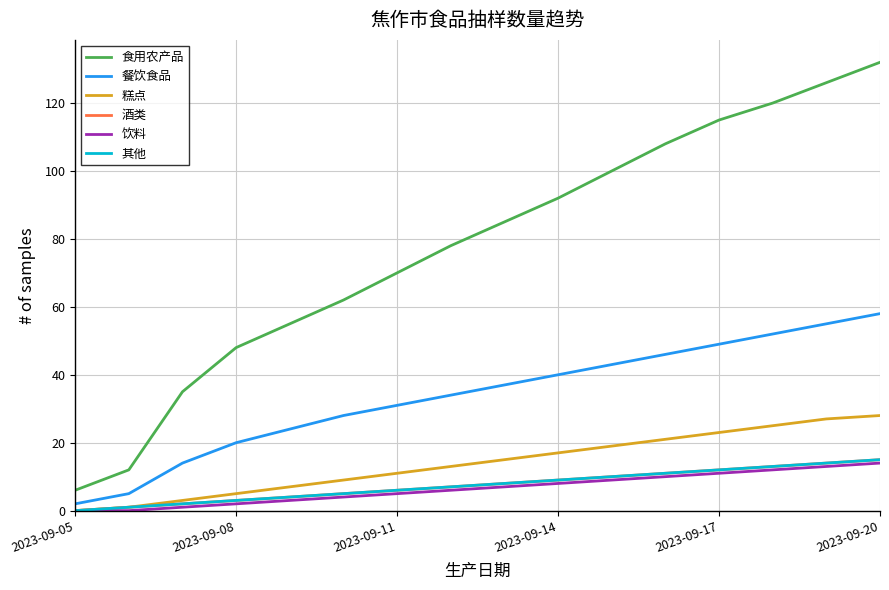

Which category has the highest value in the 食用农产品 series?

2023-09-20